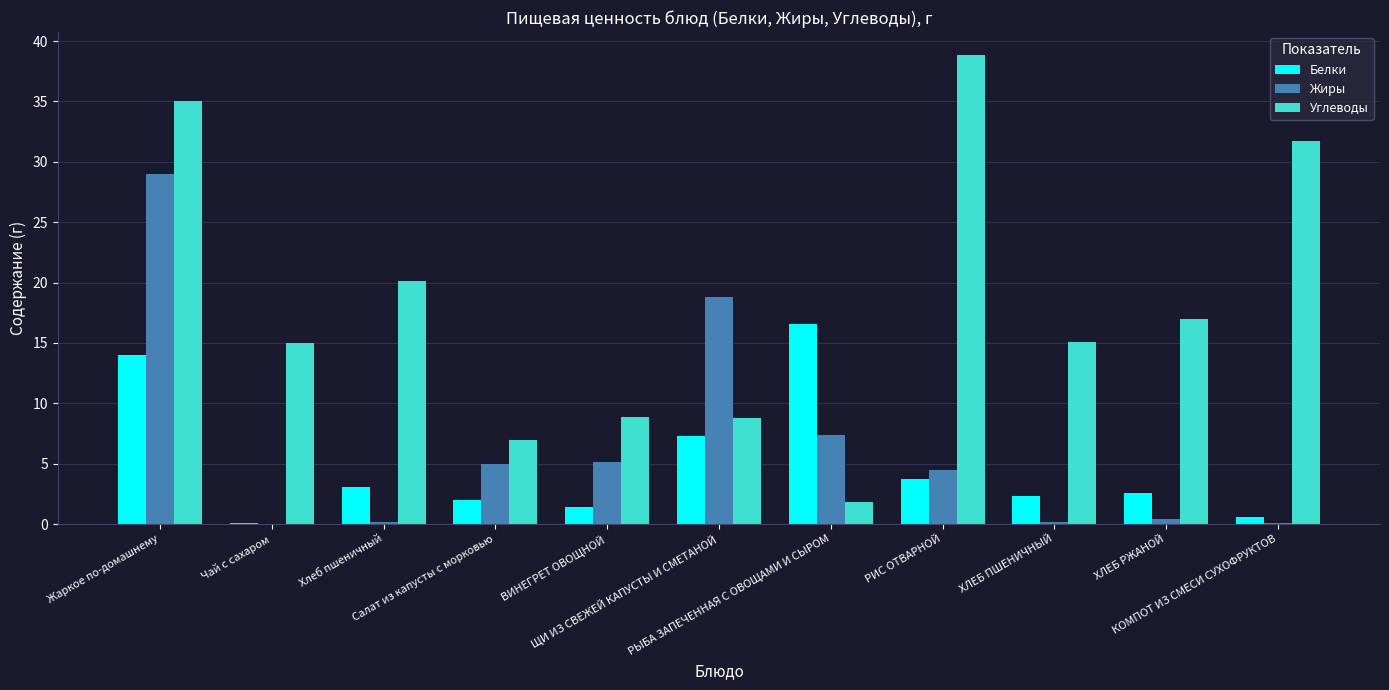

Are the bars horizontal?

No